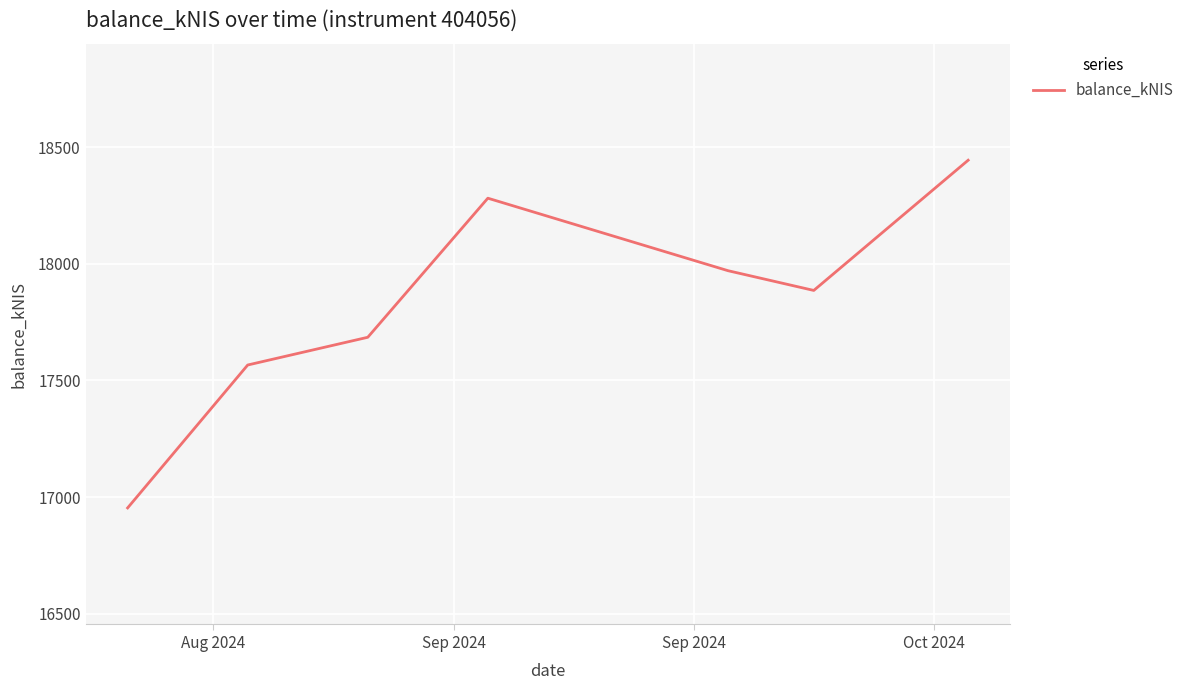

What is the minimum value shown in the chart?

16953.2